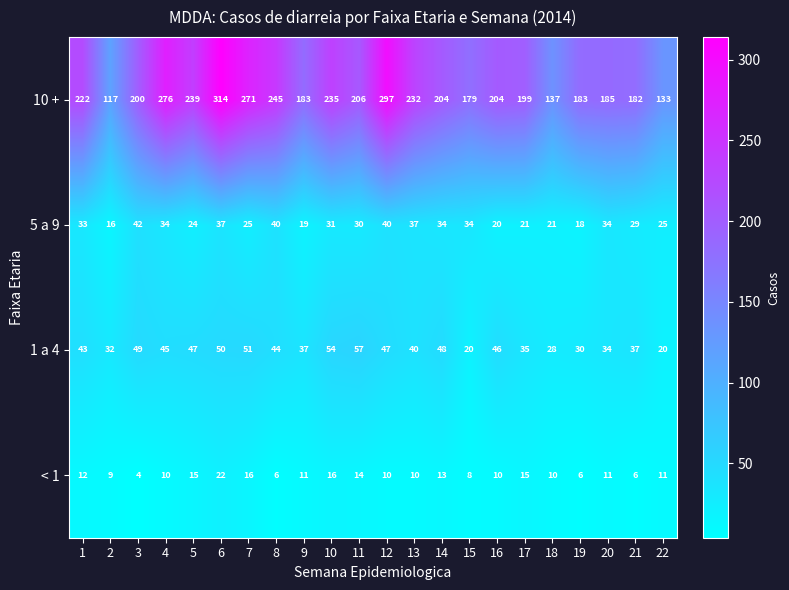

At which category is the sum across all series the highest?

6